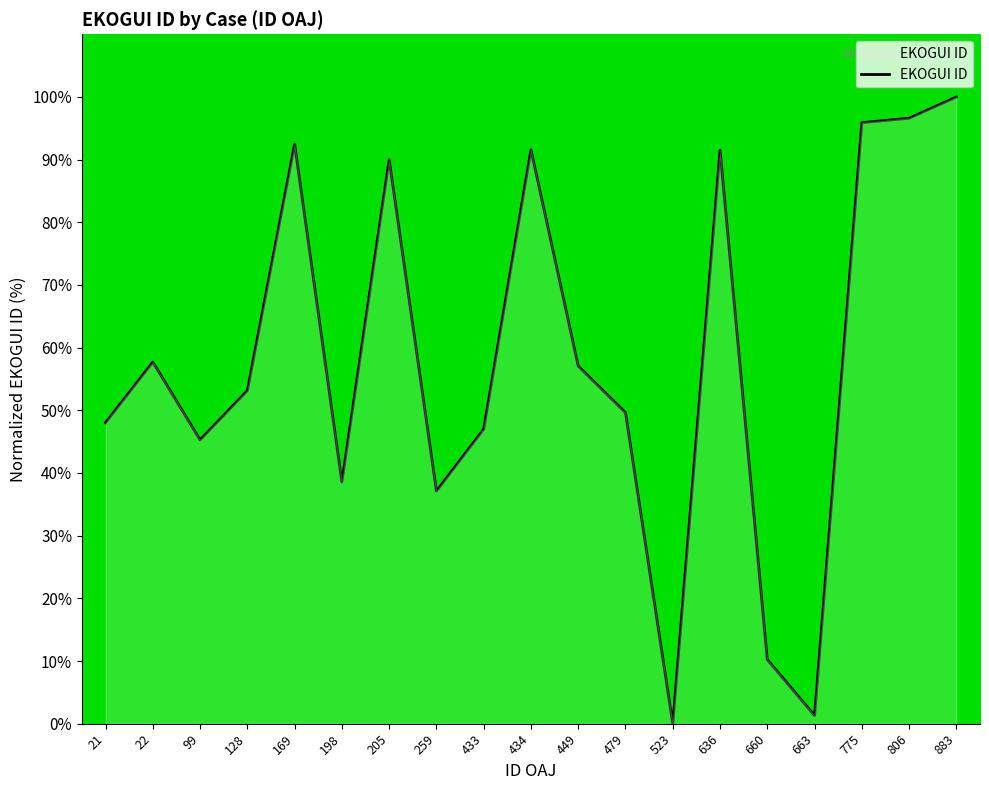

True or false: the data shows 57.7 at 22.

True